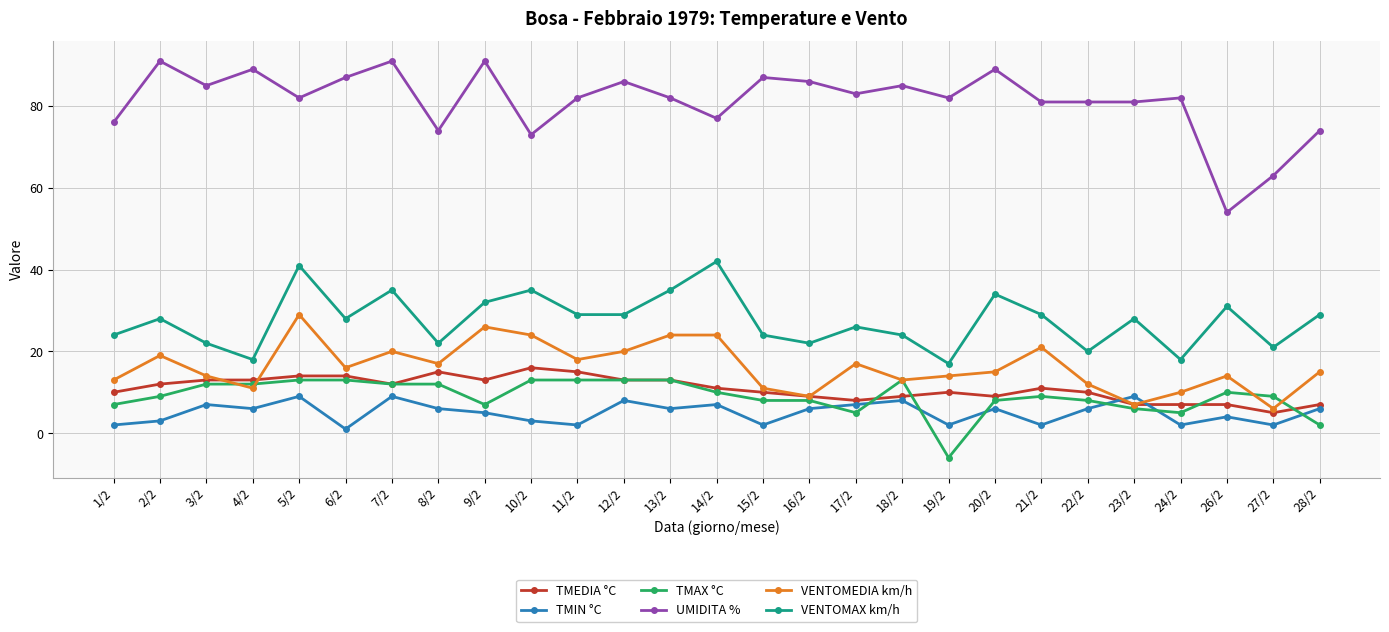

What is the highest value of the TMIN °C series?

9